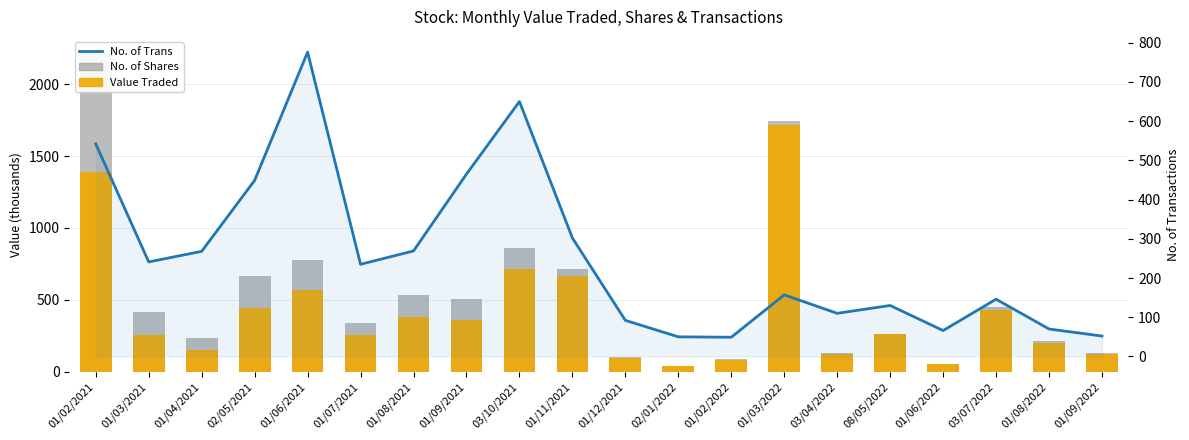

How many groups of bars are there?

20